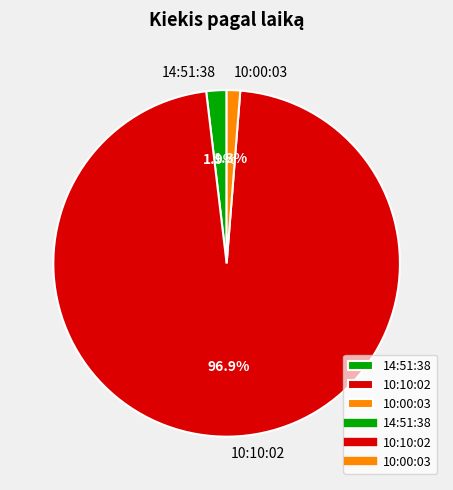

To the nearest percent, what is the average slice percentage?

33%